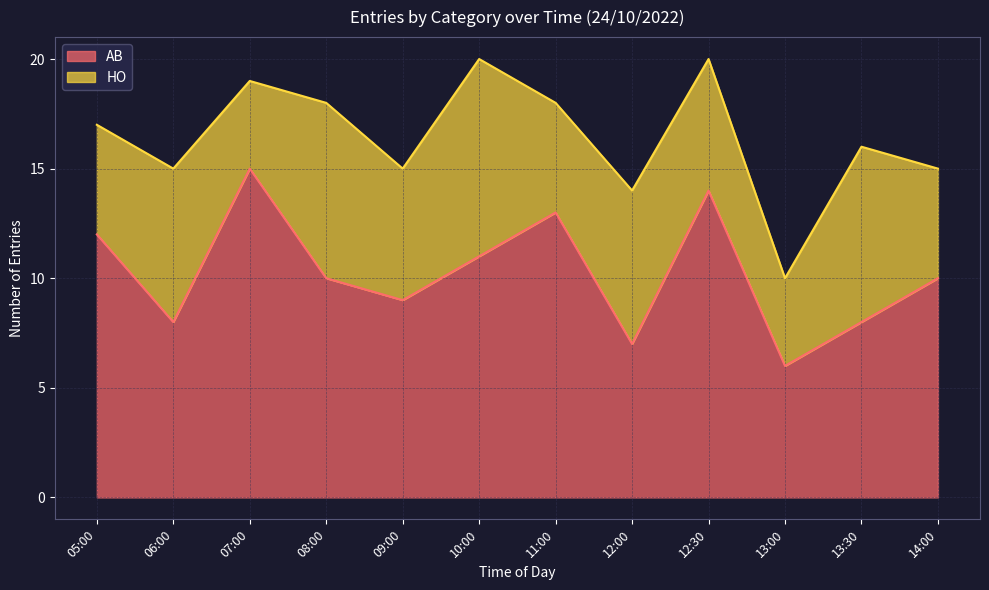

What is the value of the 9th point from the left?

14